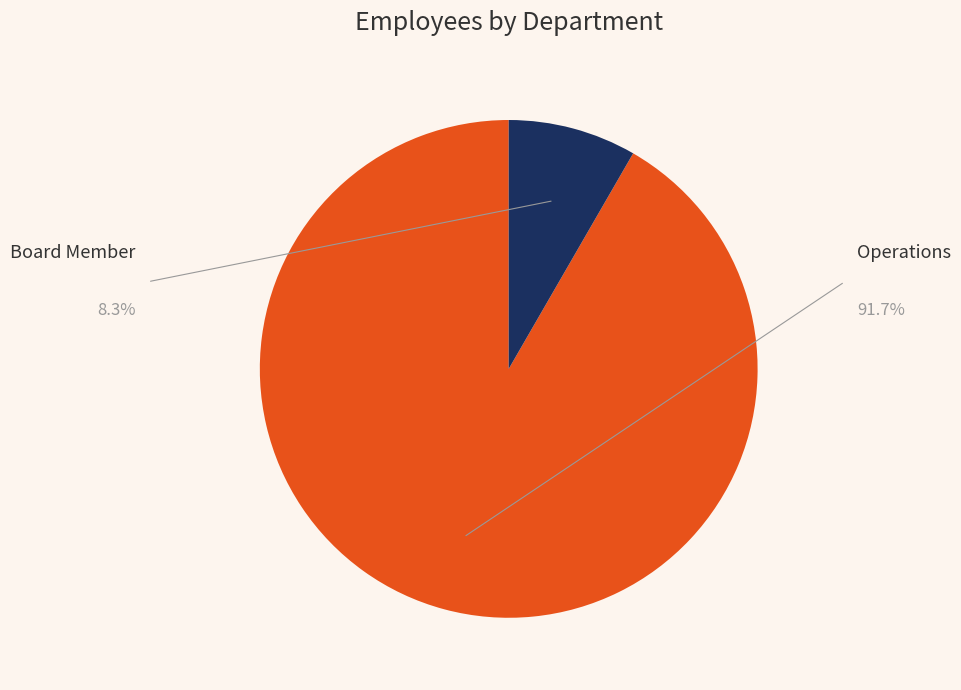

True or false: Operations accounts for 99% of the total.

False